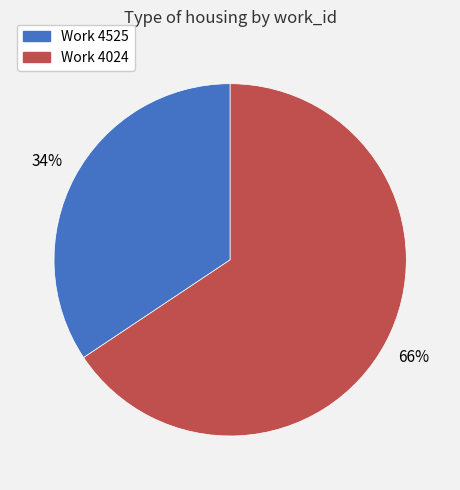

Is there a majority slice in this chart?

Yes